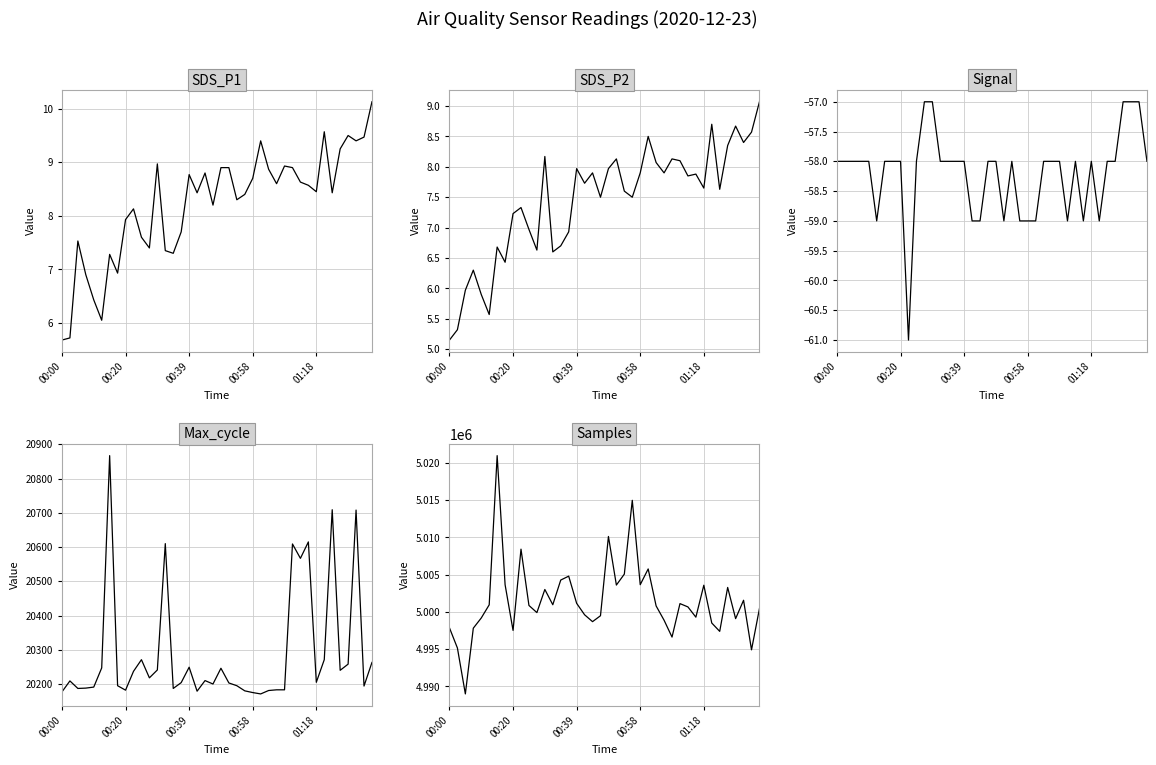

What is the minimum value for Max_cycle?

20171.0